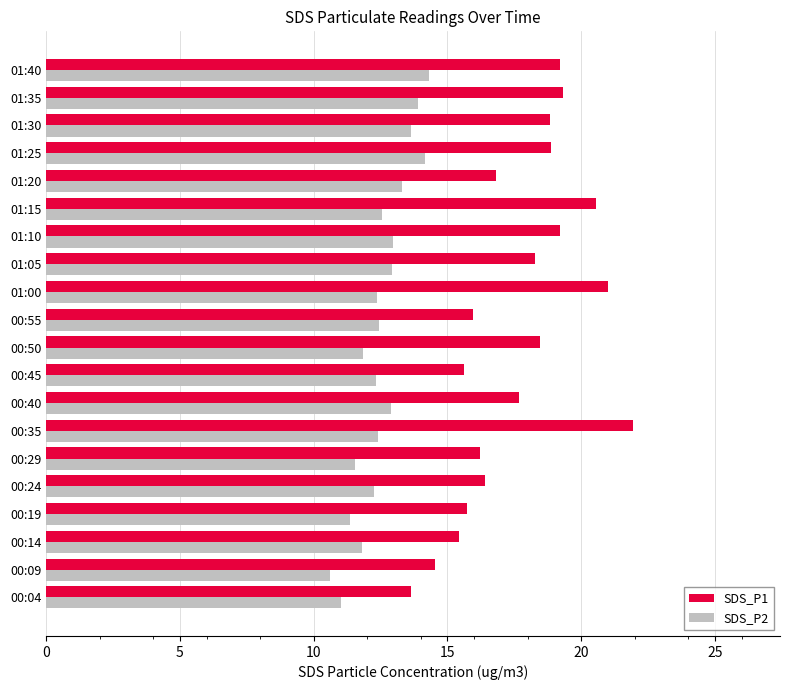

What is the difference between the maximum and minimum values in the SDS_P2 series?

3.7